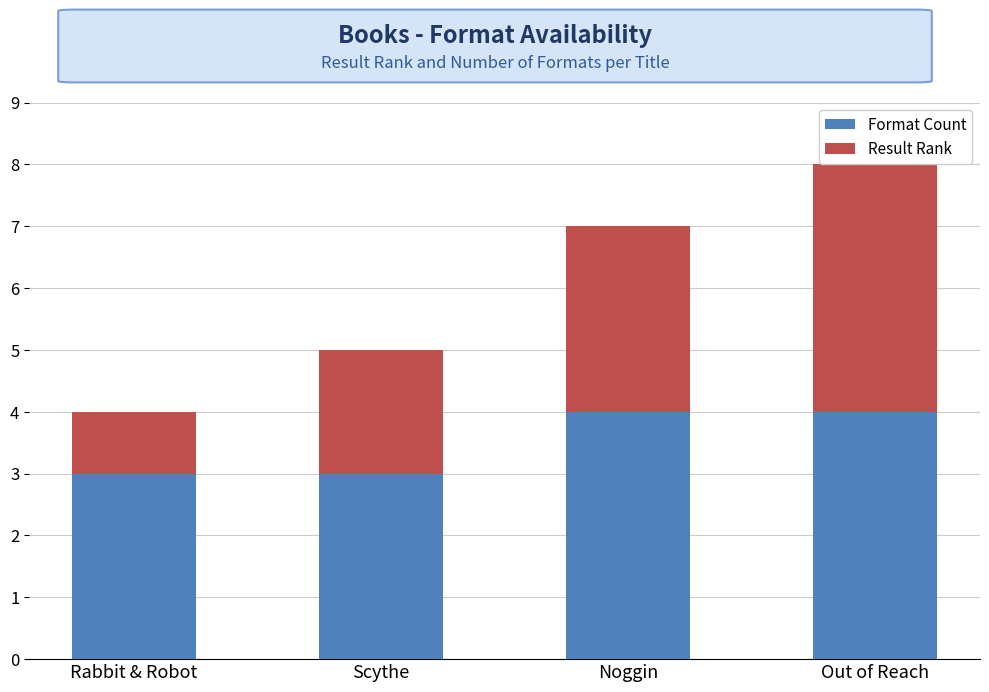

The value of Format Count at Out of Reach is 4. True or false?

True